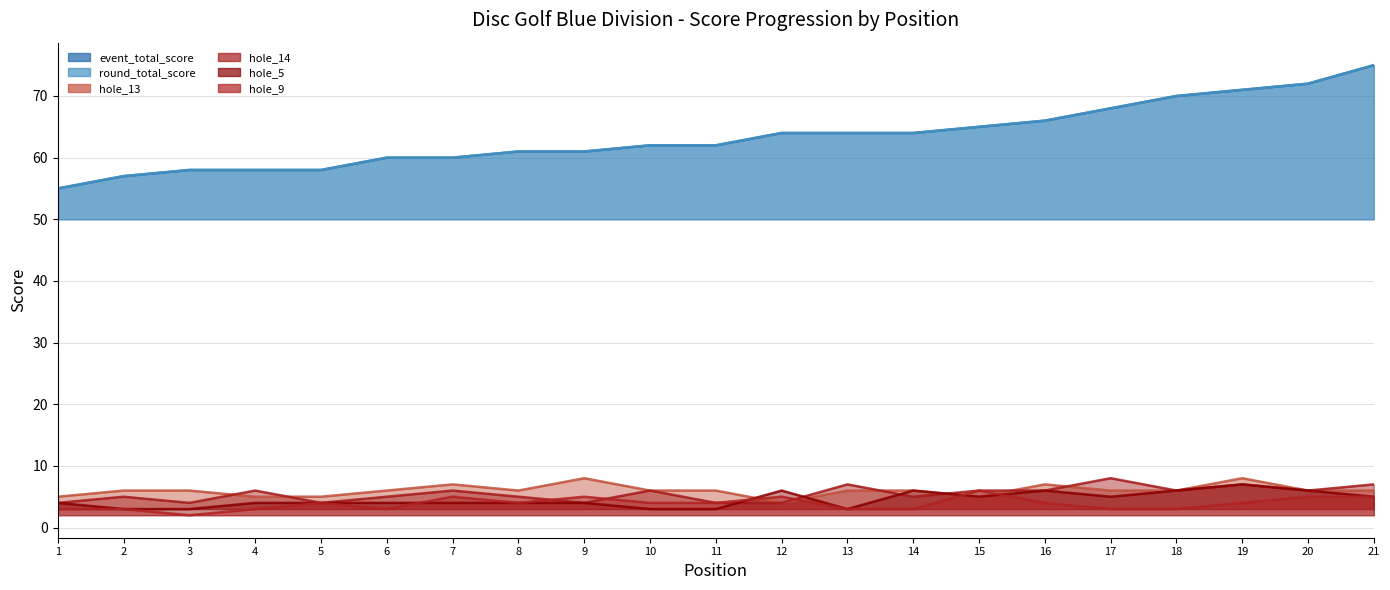

Which series has the widest spread of values?

event_total_score